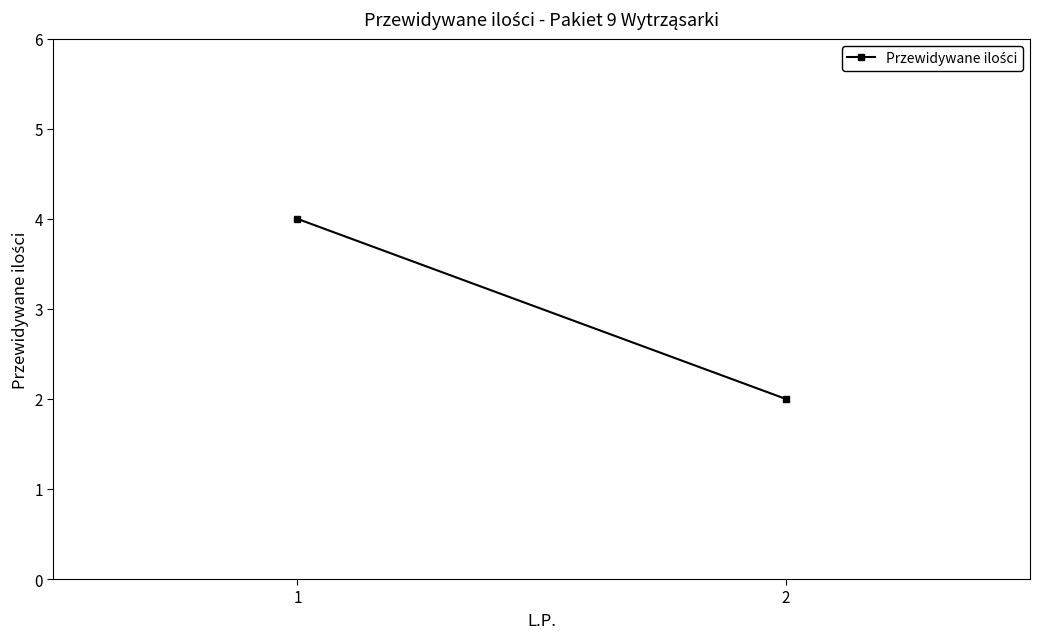

Which category has the highest value across all series?

1